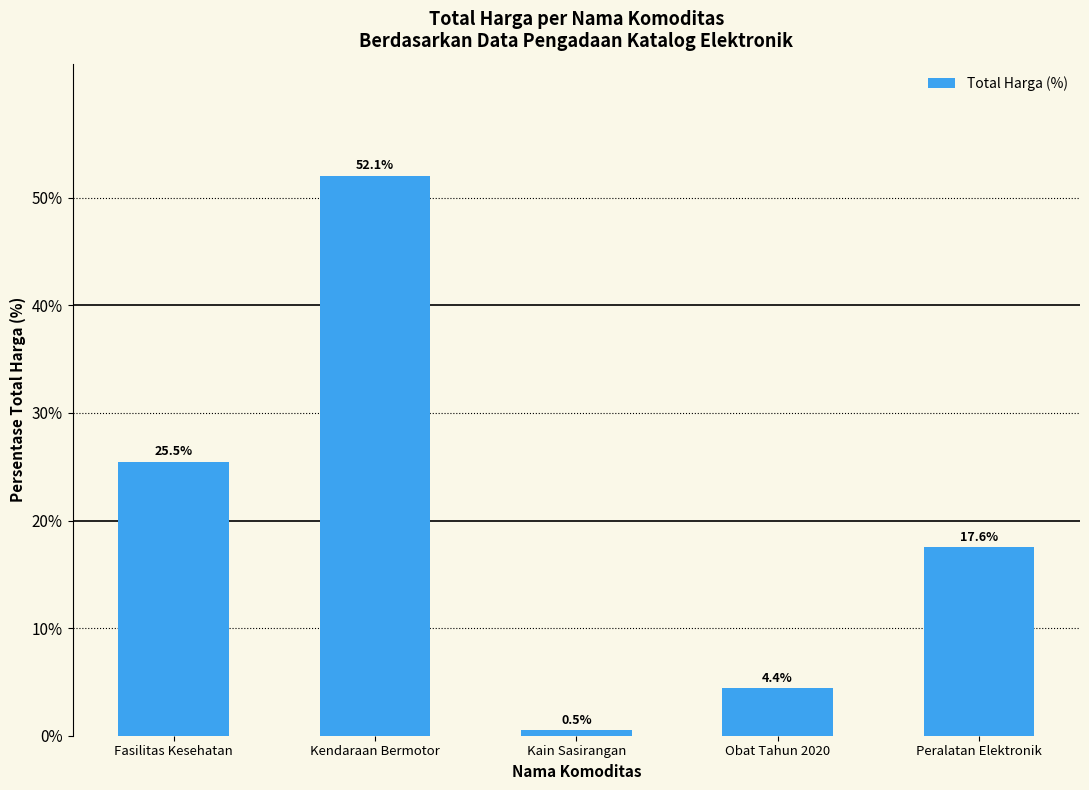

Between Obat Tahun 2020 and Kain Sasirangan, which is larger?

Obat Tahun 2020